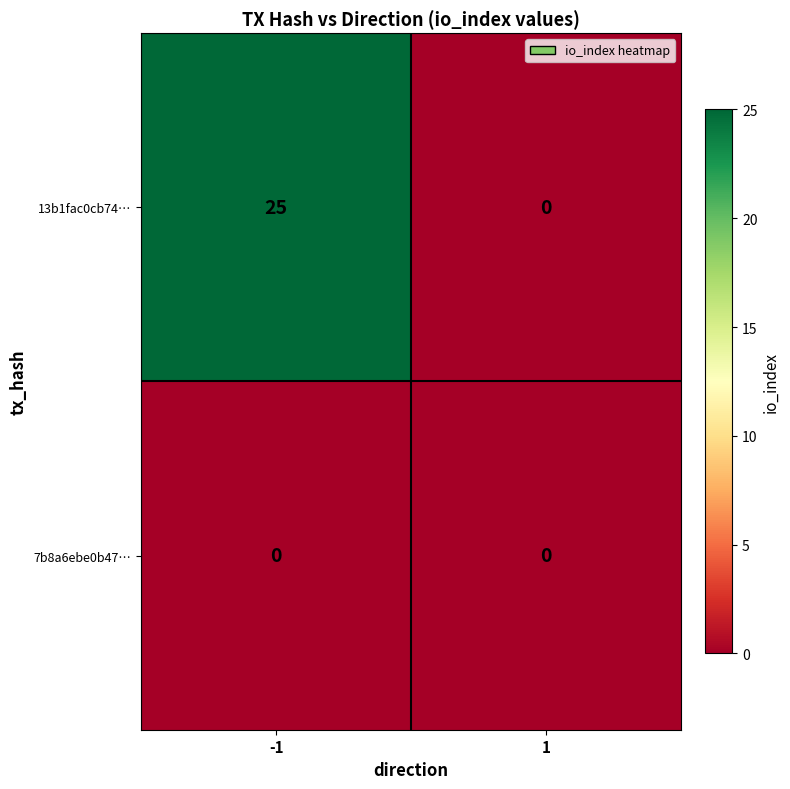

What is the sum of the 13b1fac0cb74… values at -1 and 1?

25